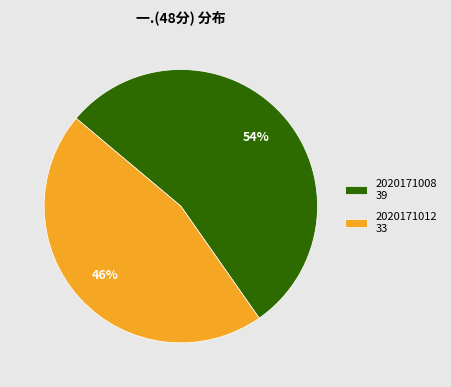

To the nearest percent, what percentage of the pie is 2020171008?

54%